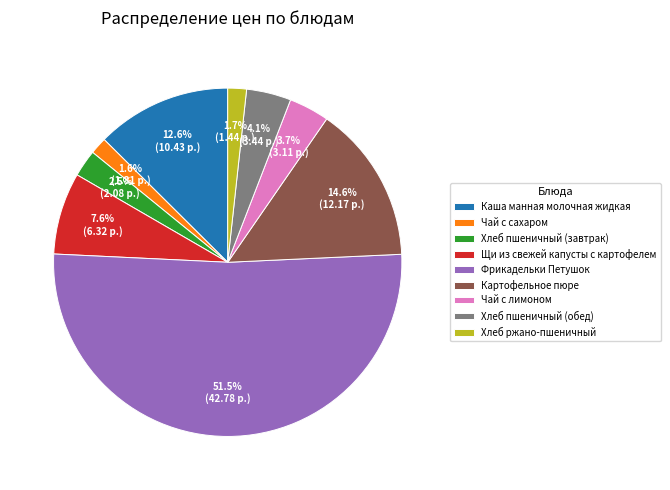

Which category has the biggest portion of the pie?

Фрикадельки Петушок